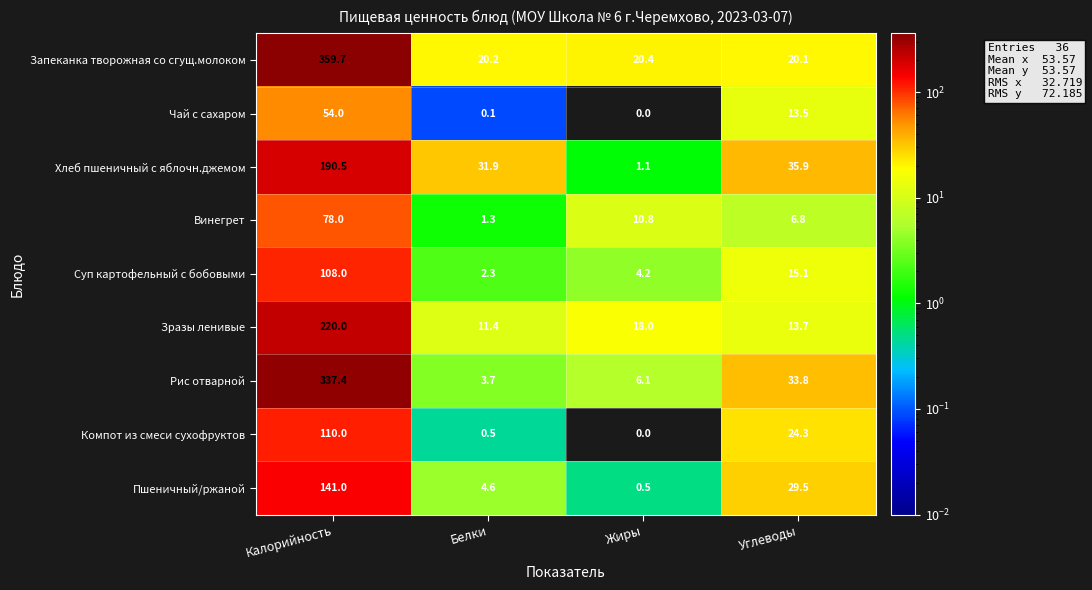

What is the difference between the highest and lowest values at Жиры?

20.4